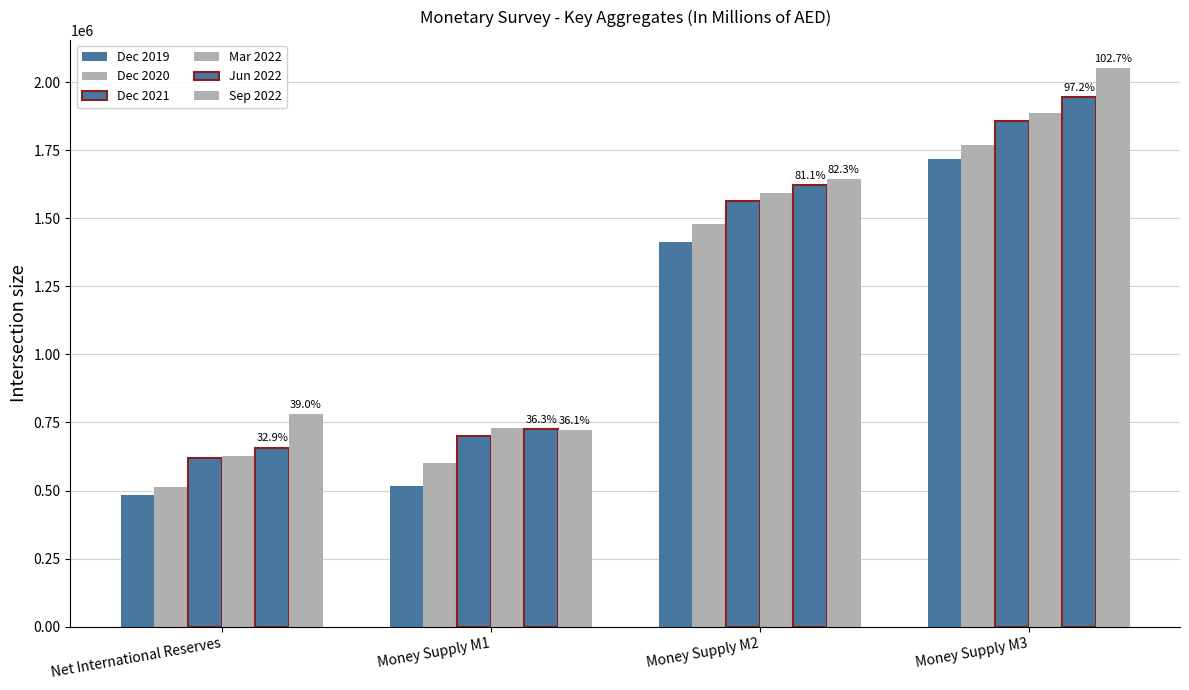

What is the total value across all series at Net International Reserves?

3686174